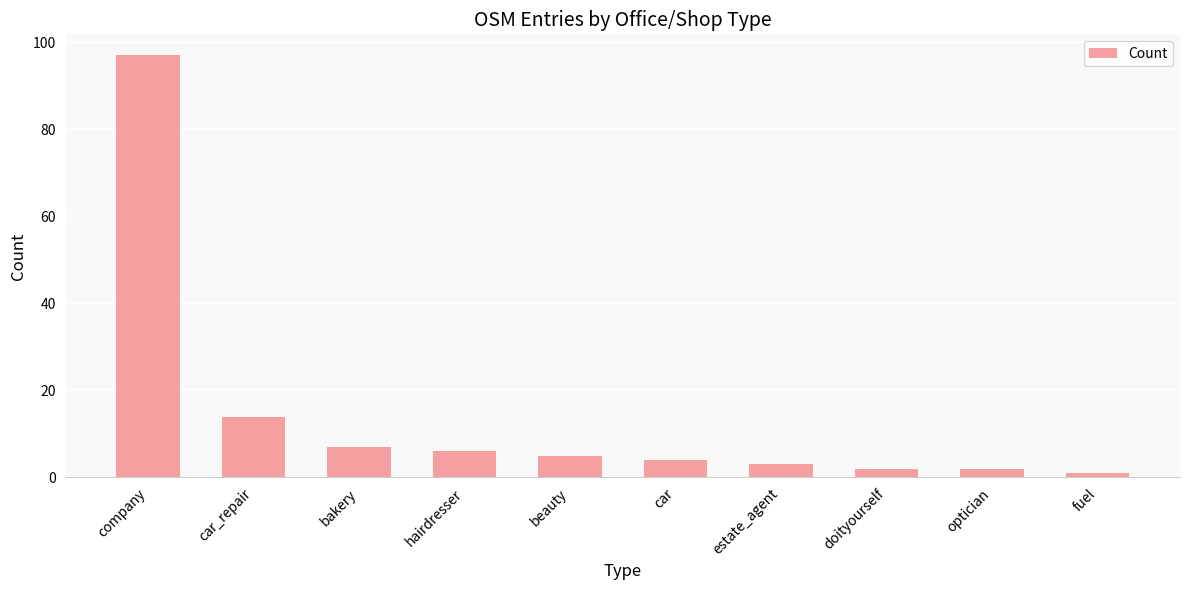

The value at car_repair is 14. True or false?

True